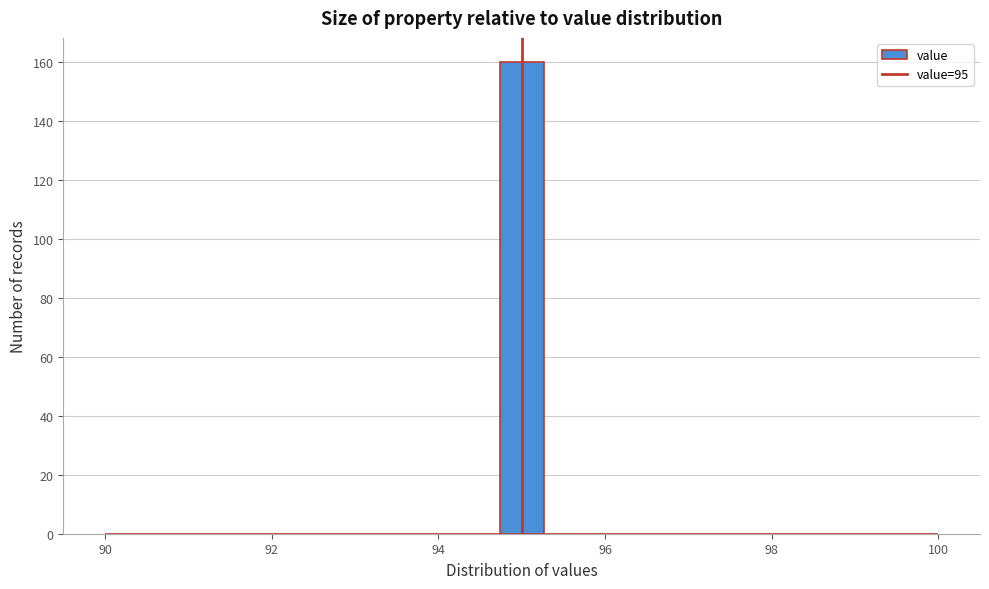

Around what value on the x-axis is the tallest bar? Give the approximate position of its centre, as read against the axis.

95.0